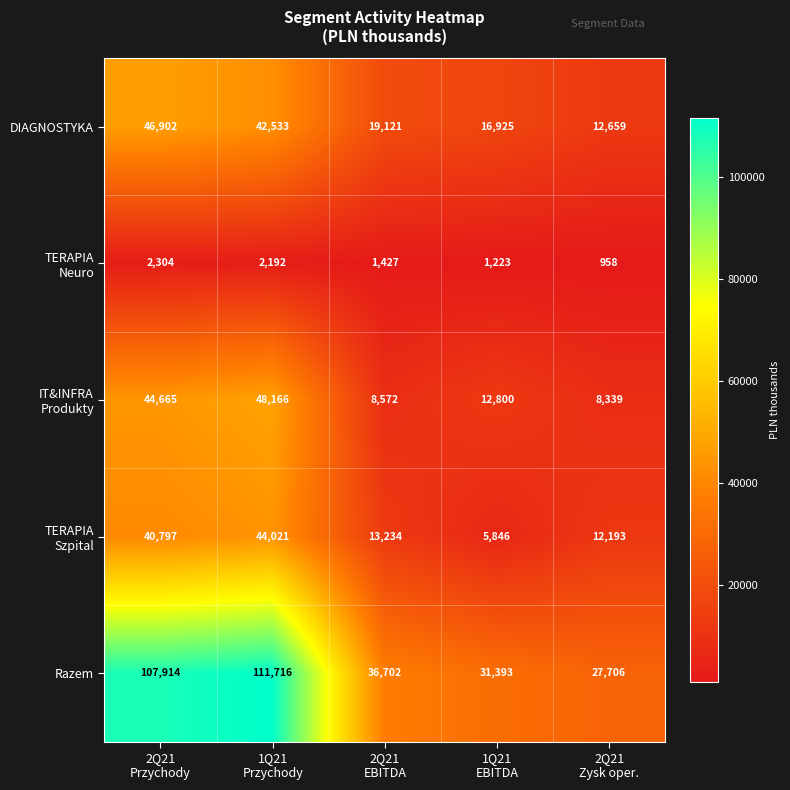

At which category is the sum across all series the highest?

1Q21
Przychody